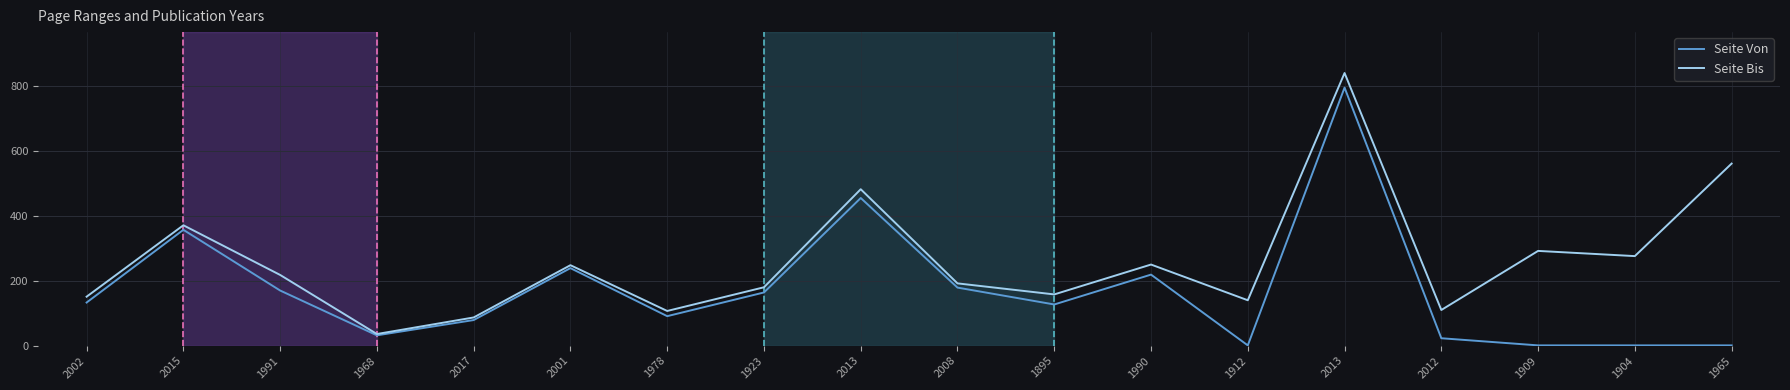

Does the chart display data point markers on the line(s)?

No